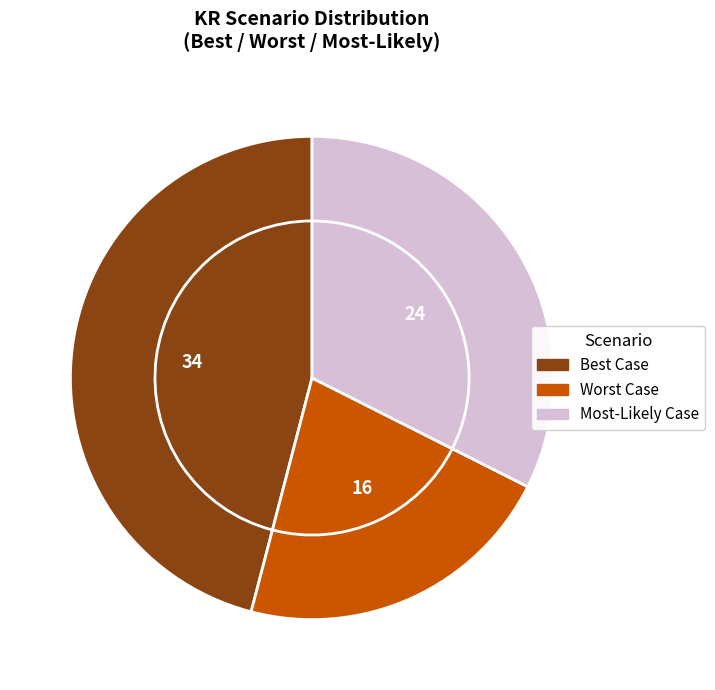

What percentage is NOT represented by Worst Case?

78.4%